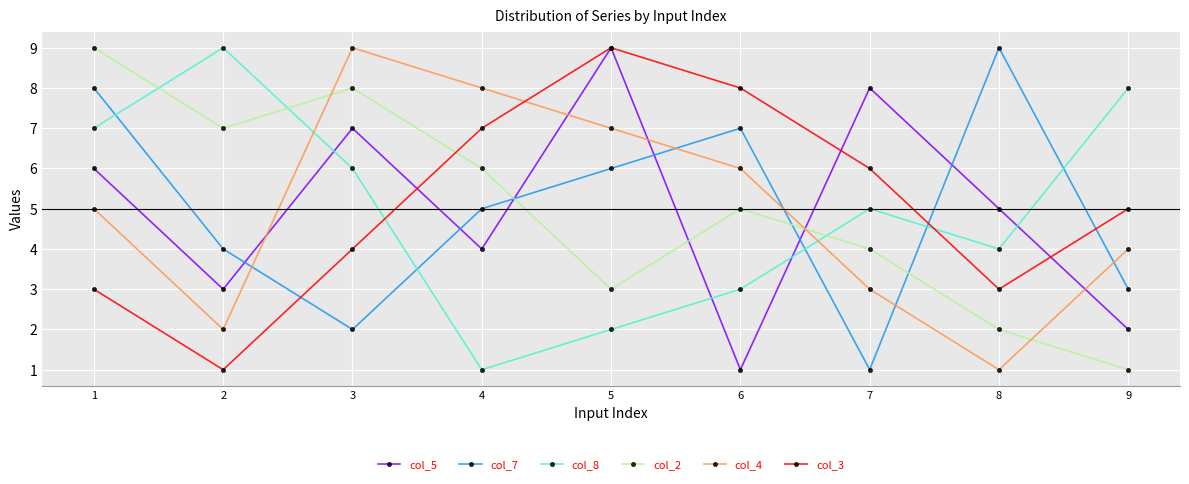

What is the difference between the col_3 values at 5 and 6?

1